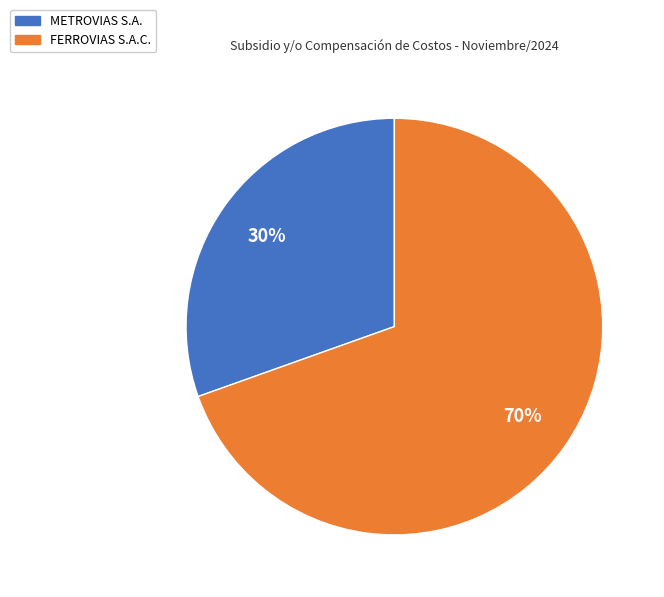

Between FERROVIAS S.A.C. and METROVIAS S.A., which is larger?

FERROVIAS S.A.C.